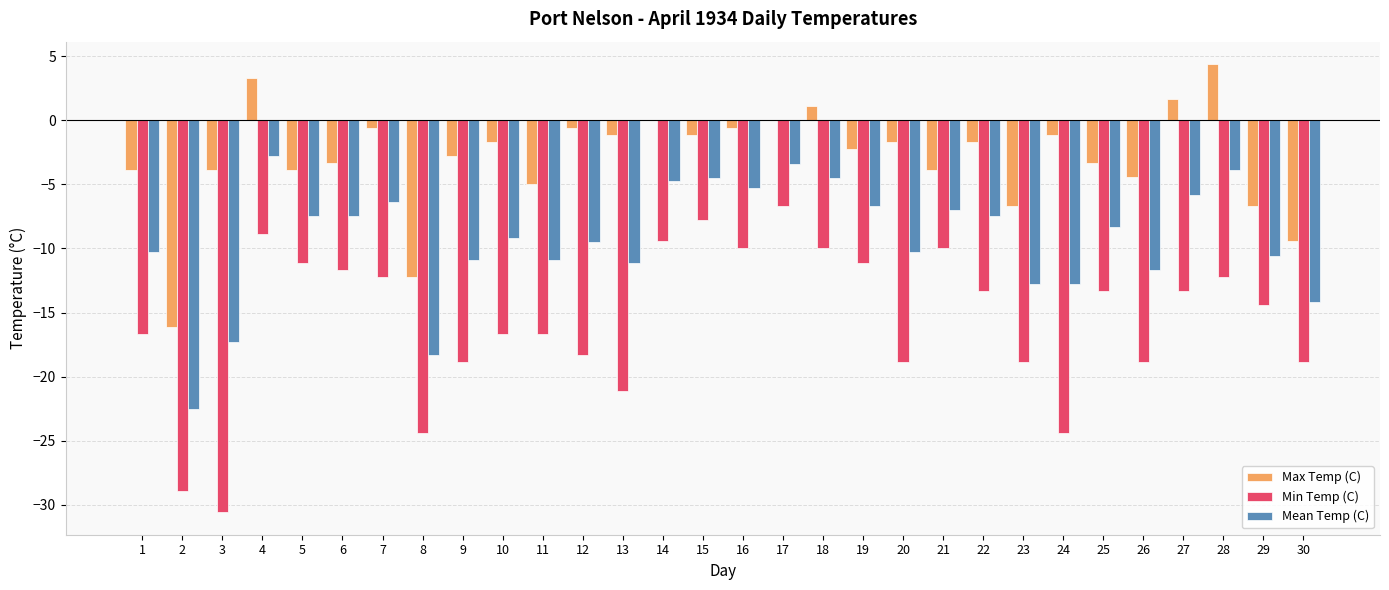

The value of Mean Temp (C) at 21 is -2.5. True or false?

False